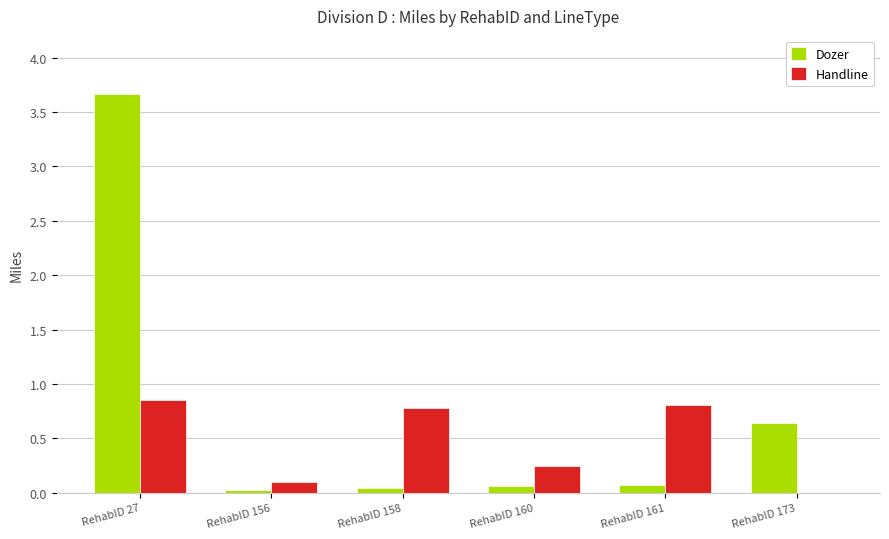

Is the value of Handline at RehabID 160 greater than the value of Dozer at RehabID 173?

No